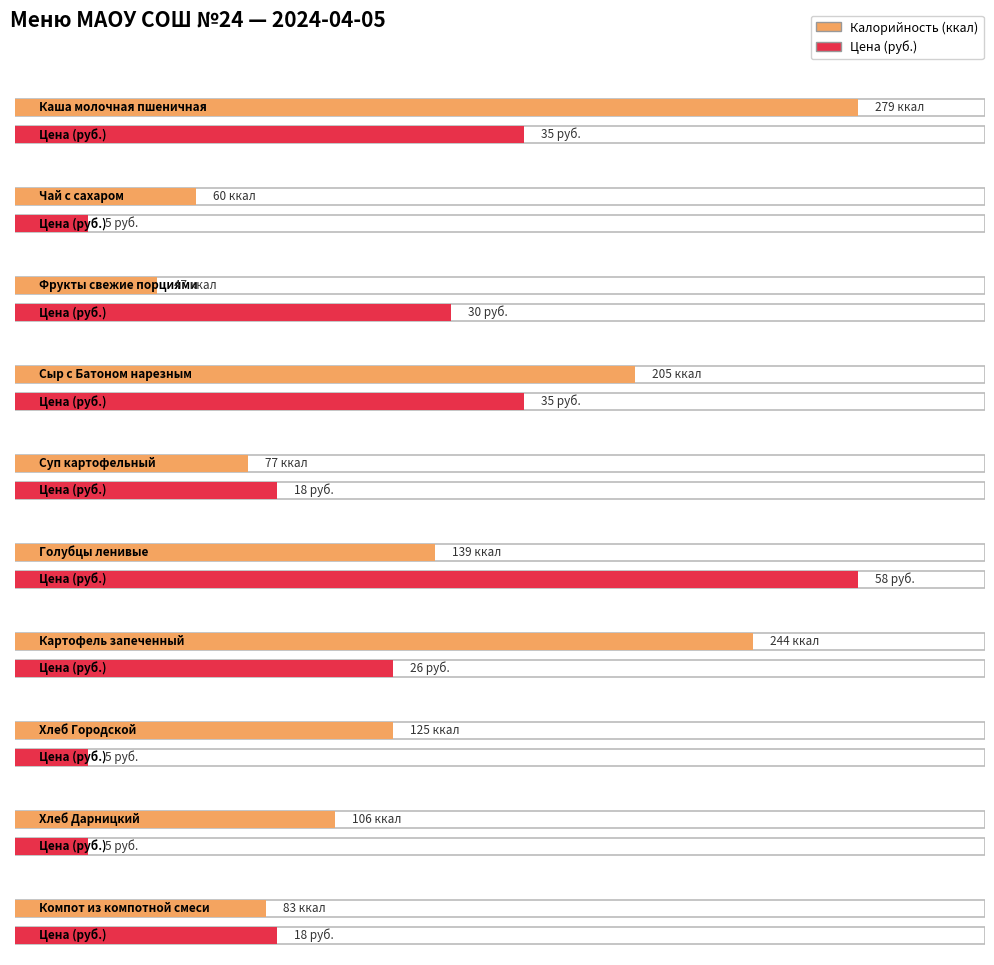

At which category is the sum across all series the highest?

Каша молочная пшеничная